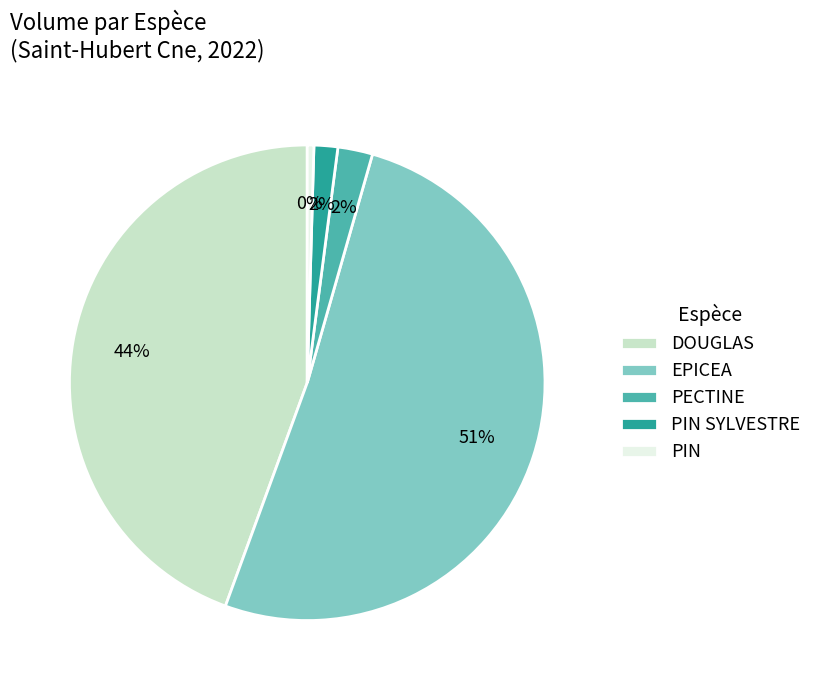

Which category has the biggest portion of the pie?

EPICEA